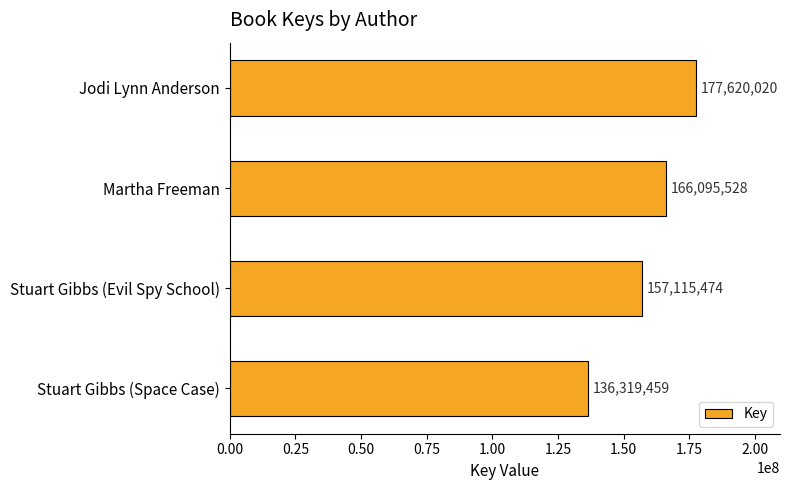

What is the minimum value shown in the chart?

136319459